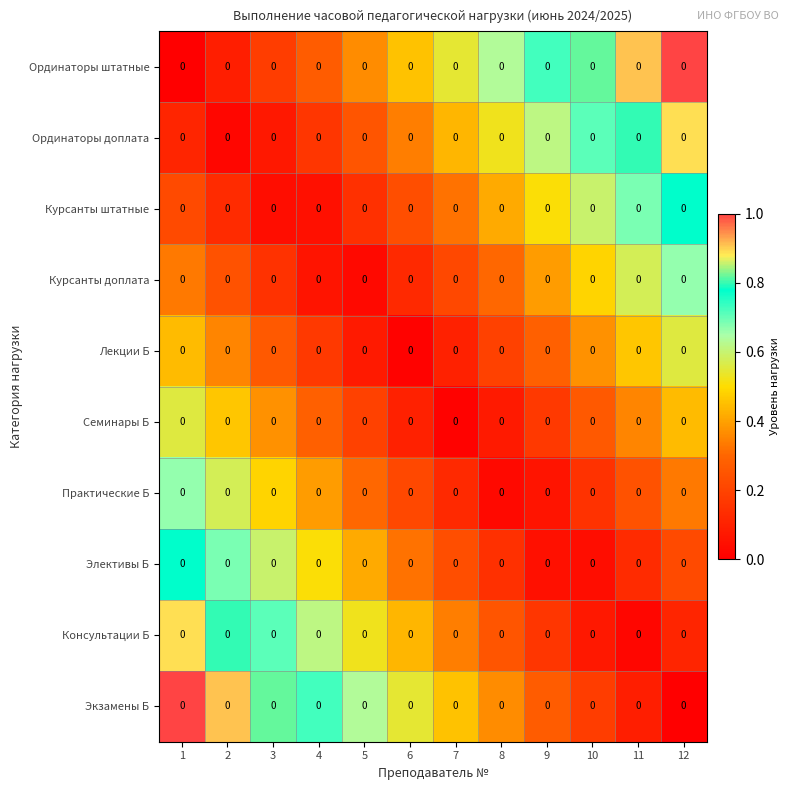

Reading right to left, list all the values displayed in this chart.

Ординаторы штатные: 12=0.0	11=0.0	10=0.0	9=0.0	8=0.0	7=0.0	6=0.0	5=0.0	4=0.0	3=0.0	2=0.0	1=0.0
Ординаторы доплата: 12=0.0	11=0.0	10=0.0	9=0.0	8=0.0	7=0.0	6=0.0	5=0.0	4=0.0	3=0.0	2=0.0	1=0.0
Курсанты штатные: 12=0.0	11=0.0	10=0.0	9=0.0	8=0.0	7=0.0	6=0.0	5=0.0	4=0.0	3=0.0	2=0.0	1=0.0
Курсанты доплата: 12=0.0	11=0.0	10=0.0	9=0.0	8=0.0	7=0.0	6=0.0	5=0.0	4=0.0	3=0.0	2=0.0	1=0.0
Лекции Б: 12=0.0	11=0.0	10=0.0	9=0.0	8=0.0	7=0.0	6=0.0	5=0.0	4=0.0	3=0.0	2=0.0	1=0.0
Семинары Б: 12=0.0	11=0.0	10=0.0	9=0.0	8=0.0	7=0.0	6=0.0	5=0.0	4=0.0	3=0.0	2=0.0	1=0.0
Практические Б: 12=0.0	11=0.0	10=0.0	9=0.0	8=0.0	7=0.0	6=0.0	5=0.0	4=0.0	3=0.0	2=0.0	1=0.0
Элективы Б: 12=0.0	11=0.0	10=0.0	9=0.0	8=0.0	7=0.0	6=0.0	5=0.0	4=0.0	3=0.0	2=0.0	1=0.0
Консультации Б: 12=0.0	11=0.0	10=0.0	9=0.0	8=0.0	7=0.0	6=0.0	5=0.0	4=0.0	3=0.0	2=0.0	1=0.0
Экзамены Б: 12=0.0	11=0.0	10=0.0	9=0.0	8=0.0	7=0.0	6=0.0	5=0.0	4=0.0	3=0.0	2=0.0	1=0.0